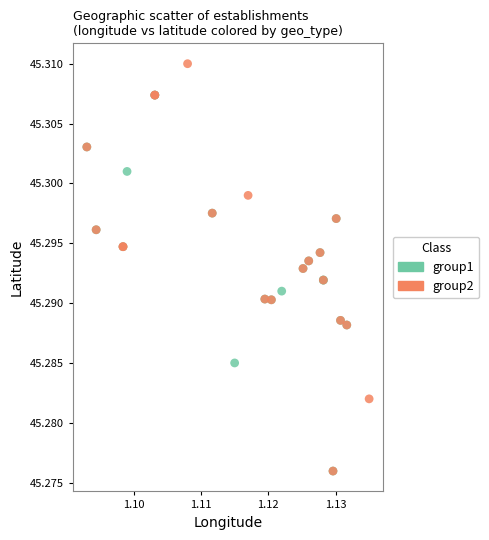

Which series contains the highest Y value?

group2